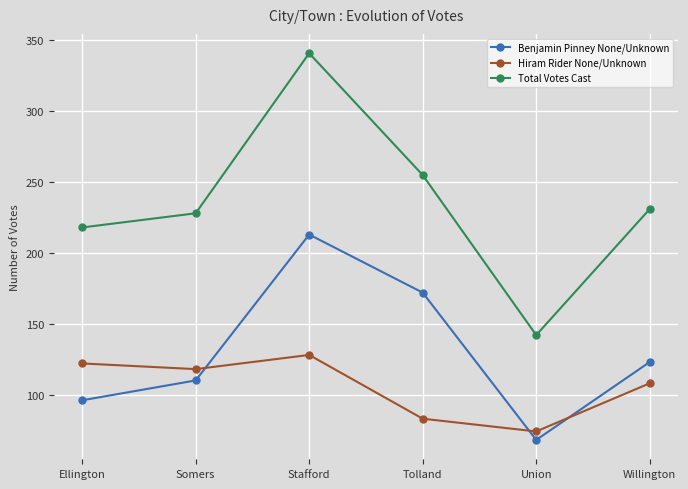

How many data points in Hiram Rider None/Unknown are less than 118?

3